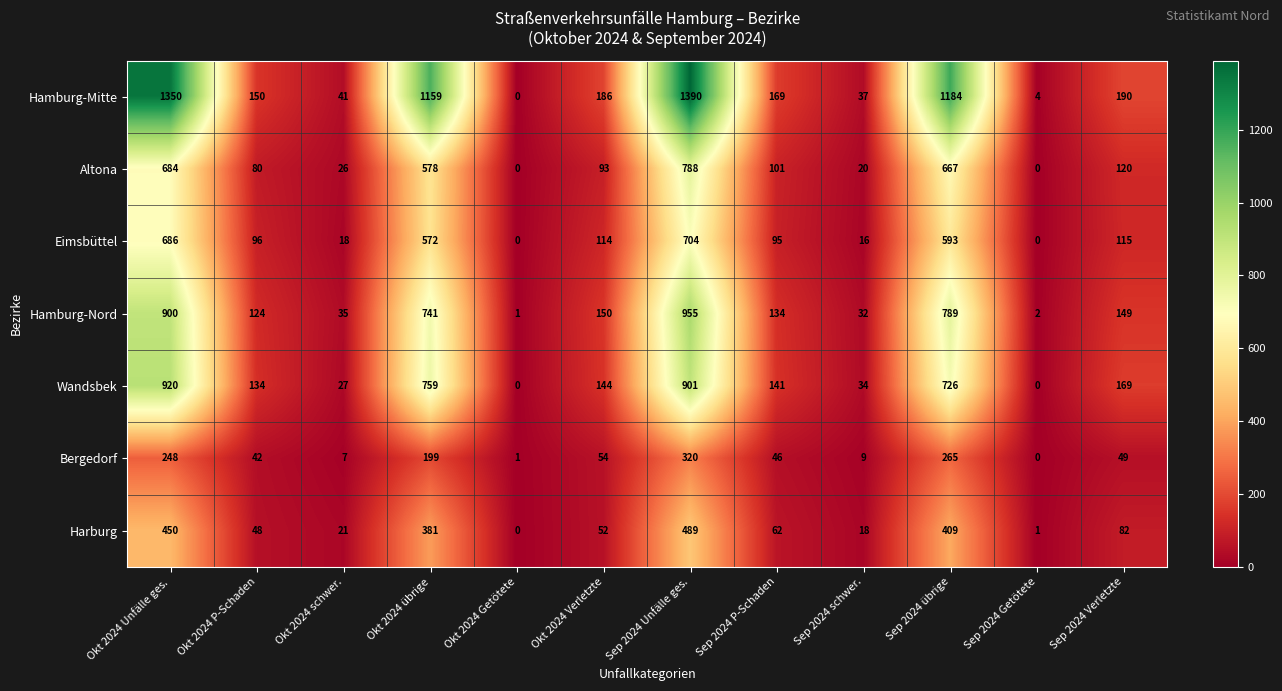

Count the number of categories in the chart.

12